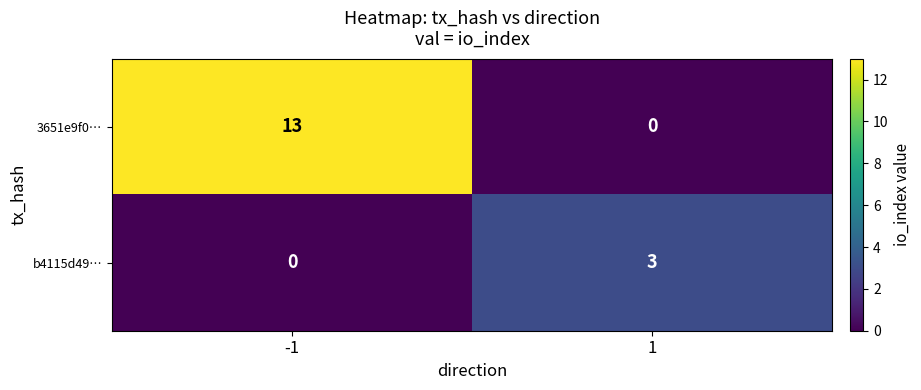

What is the difference between the b4115d49… values at 1 and -1?

3